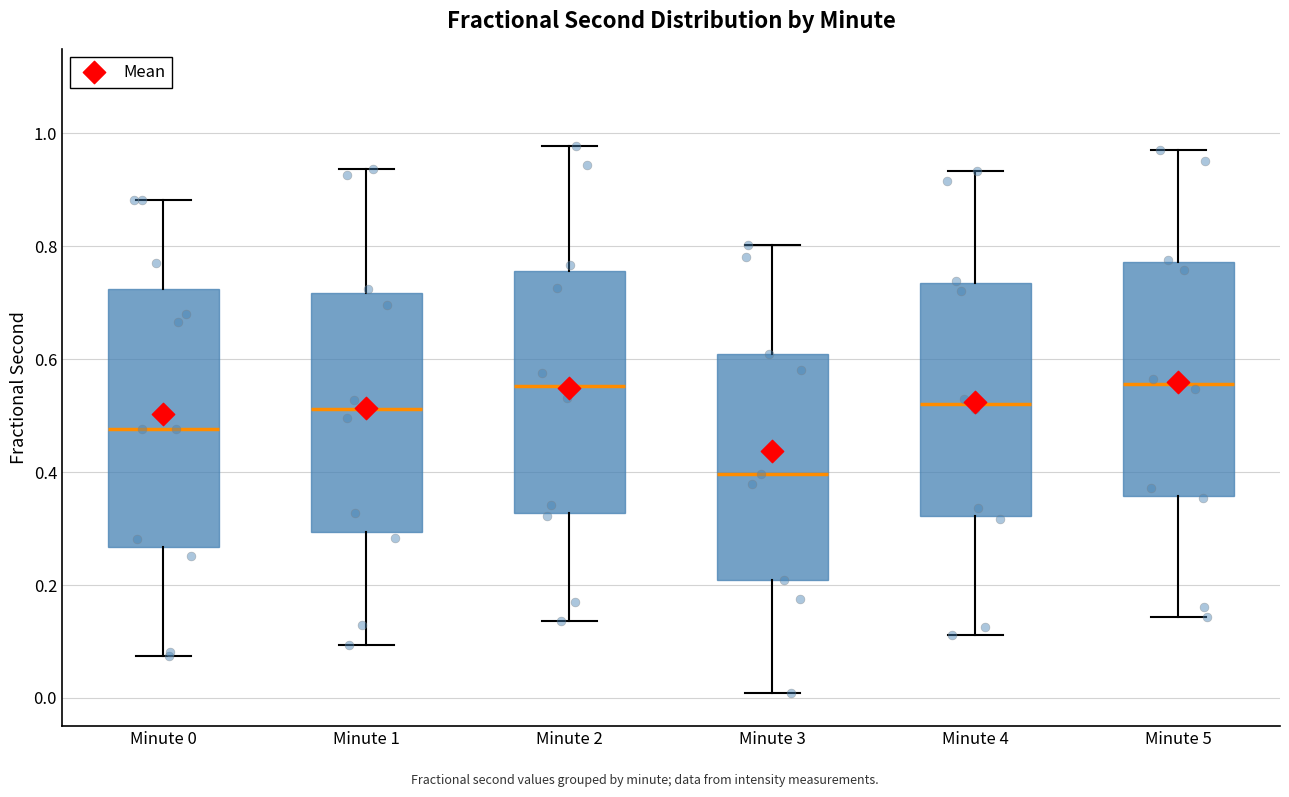

Which box is the tallest, from its lower edge to its upper edge?

Minute 0